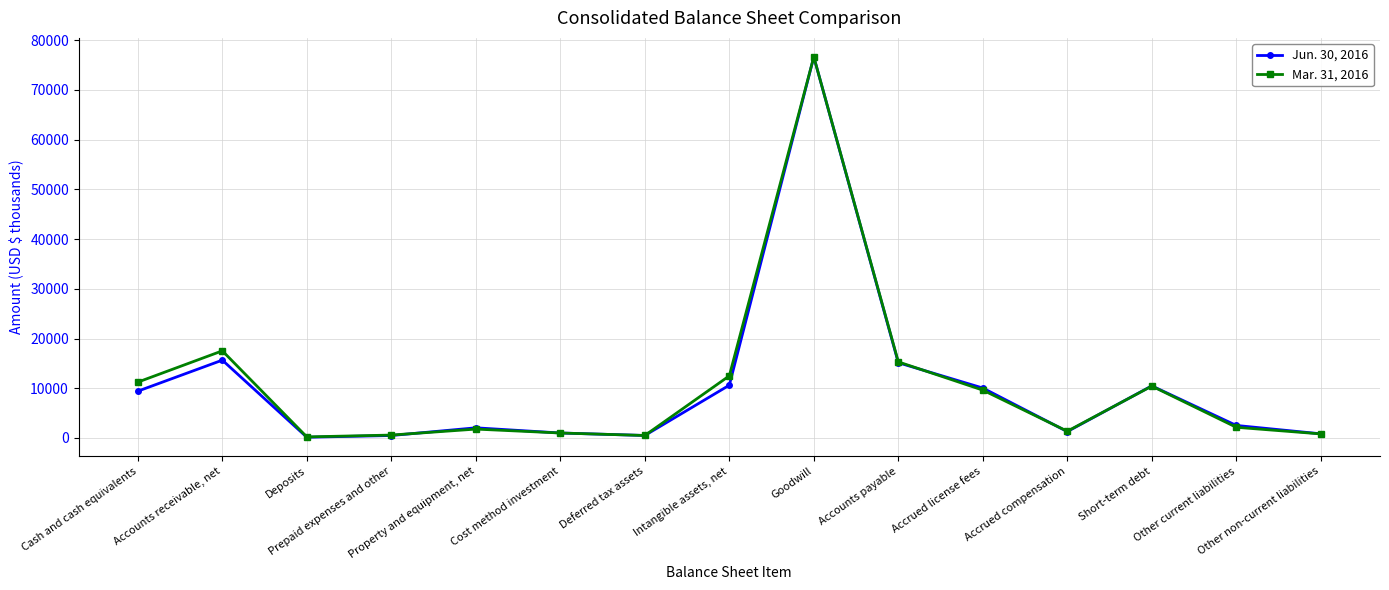

List the series in order of their overall mean, lowest first.

Jun. 30, 2016, Mar. 31, 2016